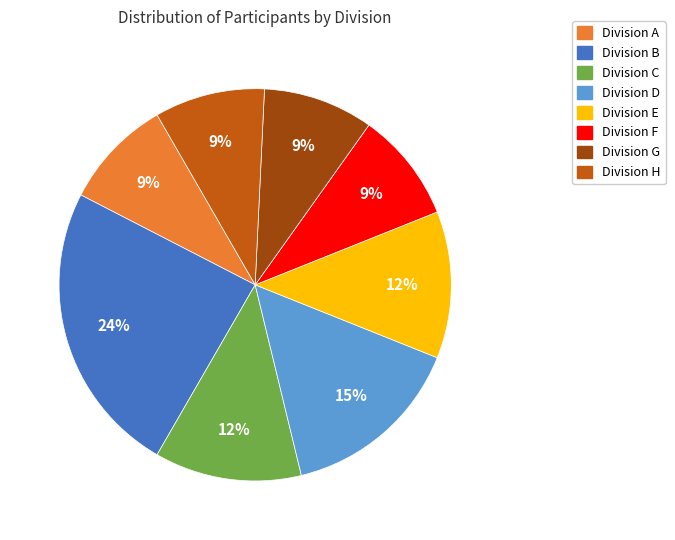

Does any single category account for the majority?

No